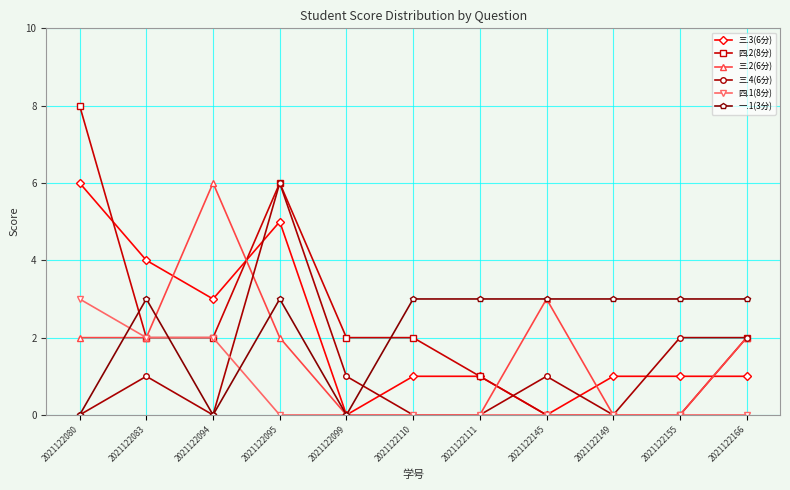

Reading left to right, list all the values displayed in this chart.

三.3(6分): 6	4	3	5	0	1	1	0	1	1	1
四.2(8分): 8	2	2	6	2	2	1	0	0	0	2
三.2(6分): 2	2	6	2	0	0	0	3	0	0	2
三.4(6分): 0	1	0	6	1	0	0	1	0	2	2
四.1(8分): 3	2	2	0	0	0	0	0	0	0	0
一.1(3分): 0	3	0	3	0	3	3	3	3	3	3